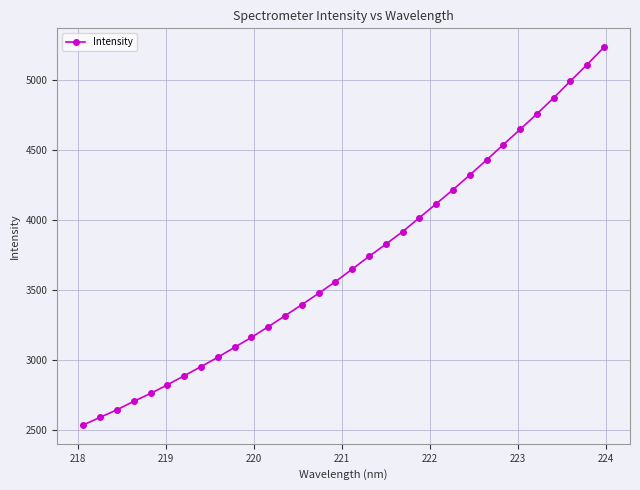

How many data points does each series have?

32